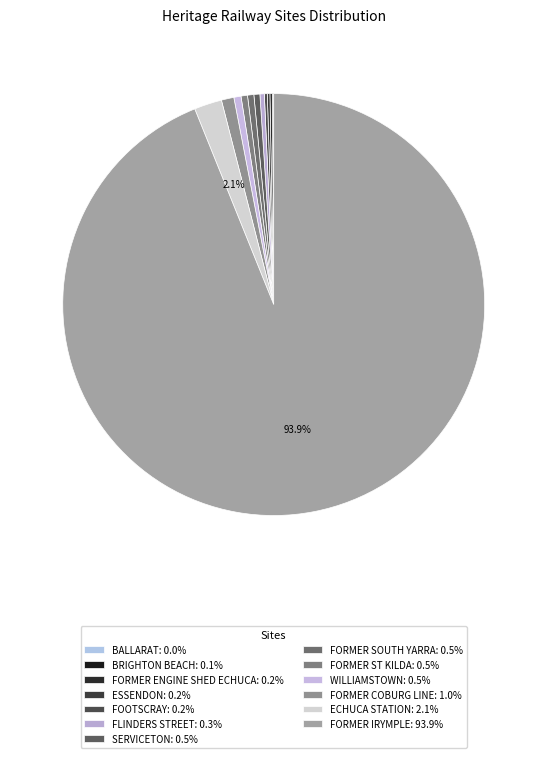

Rank the categories by value from lowest to highest.

BALLARAT, BRIGHTON BEACH, FORMER ENGINE SHED ECHUCA, ESSENDON, FOOTSCRAY, FLINDERS STREET, SERVICETON, FORMER SOUTH YARRA, FORMER ST KILDA, WILLIAMSTOWN, FORMER COBURG LINE, ECHUCA STATION, FORMER IRYMPLE